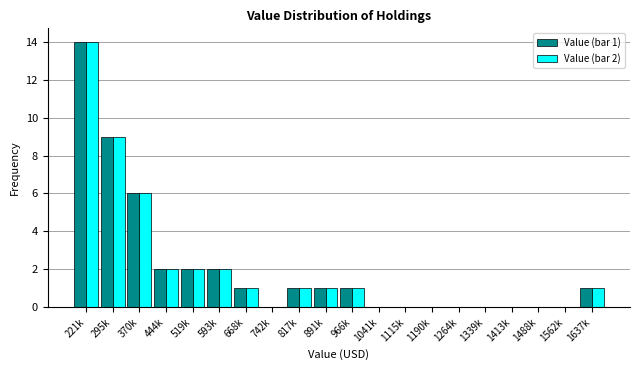

What is the greatest value displayed?

14